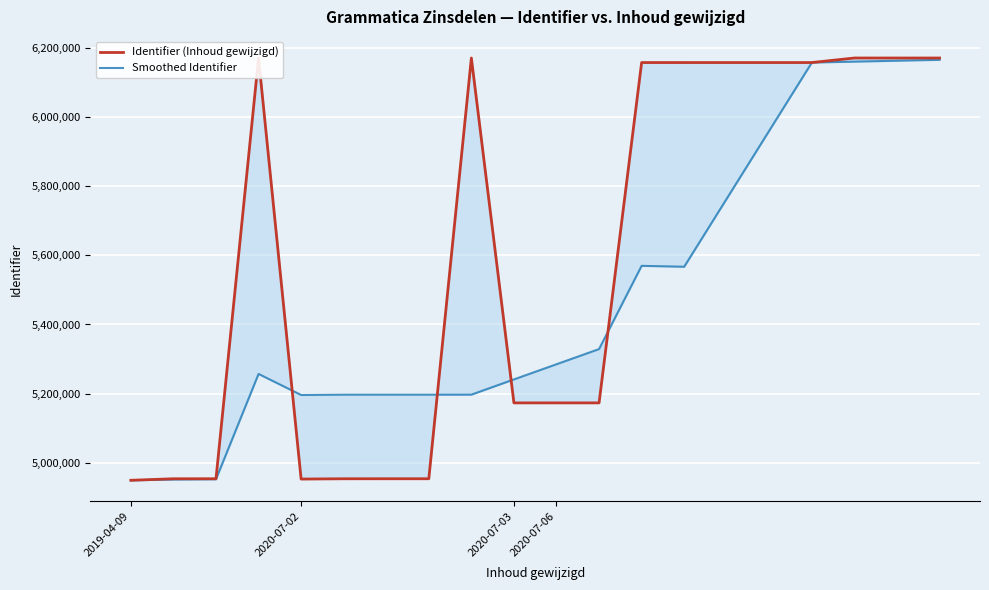

What is the smallest value displayed?

4949633.0